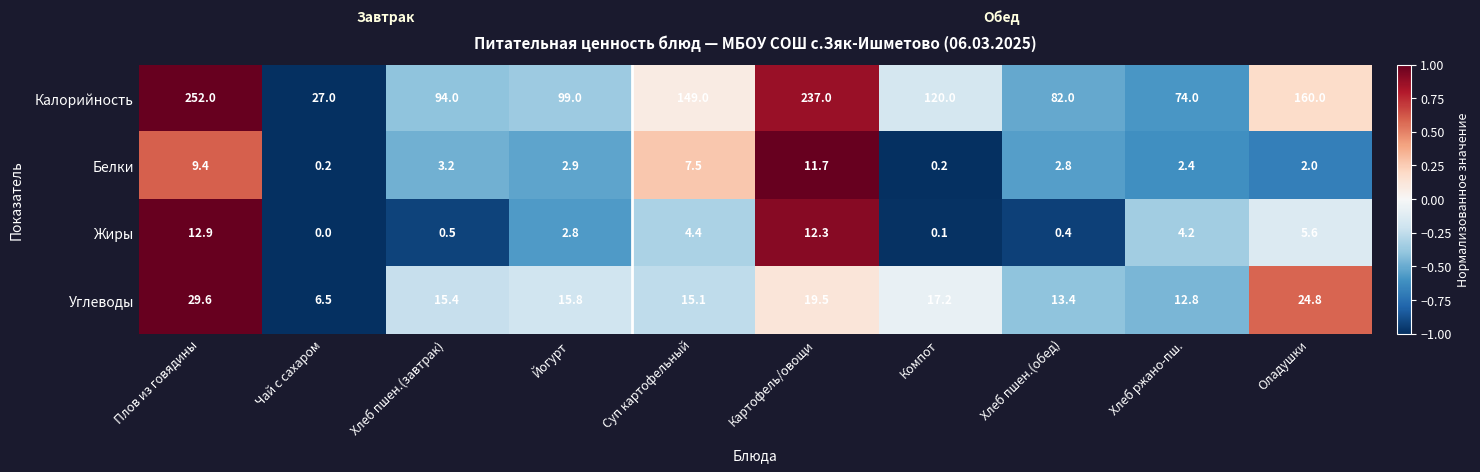

What is the highest value of the Жиры series?

12.9